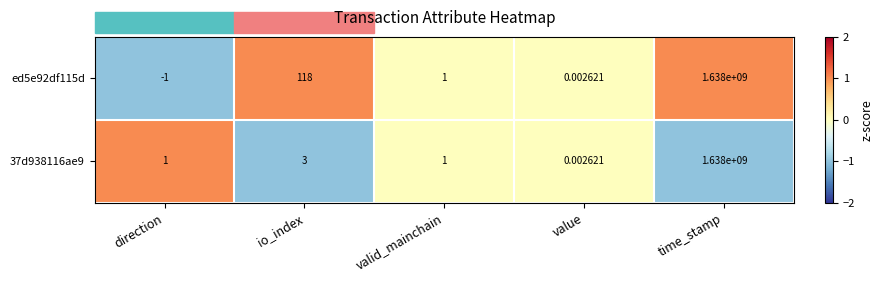

Rank the categories by ed5e92df115d value from lowest to highest.

direction, value, valid_mainchain, io_index, time_stamp